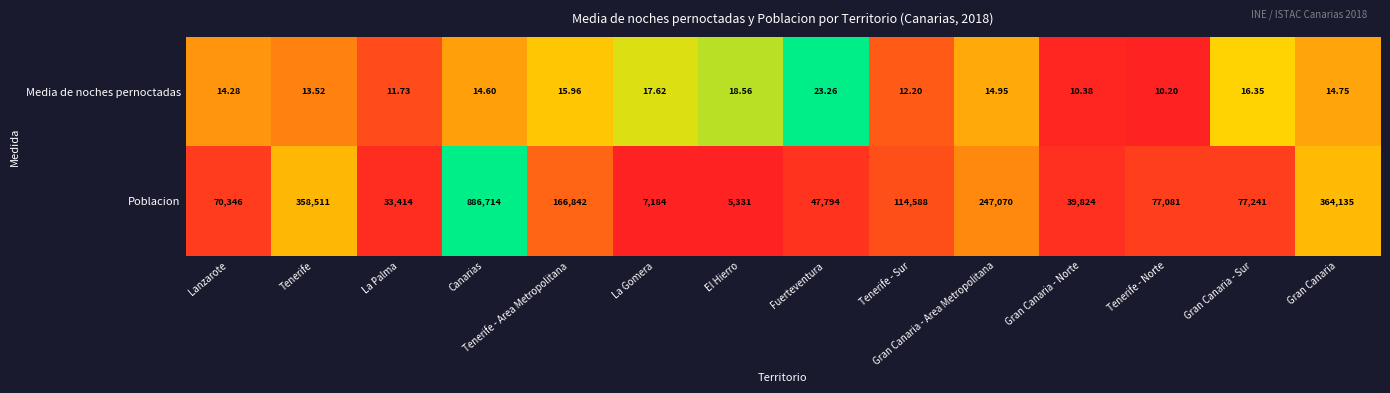

At which category does the chart reach its minimum across all series?

Tenerife - Norte